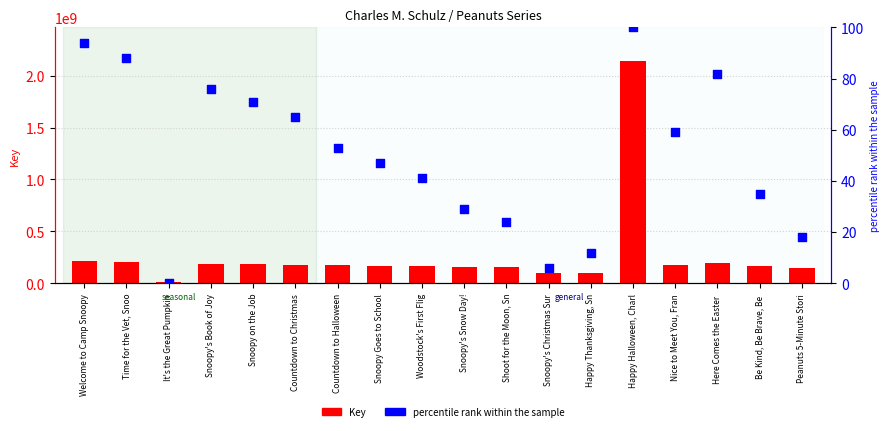

What are all the series names shown in the legend?

Key, percentile rank within the sample